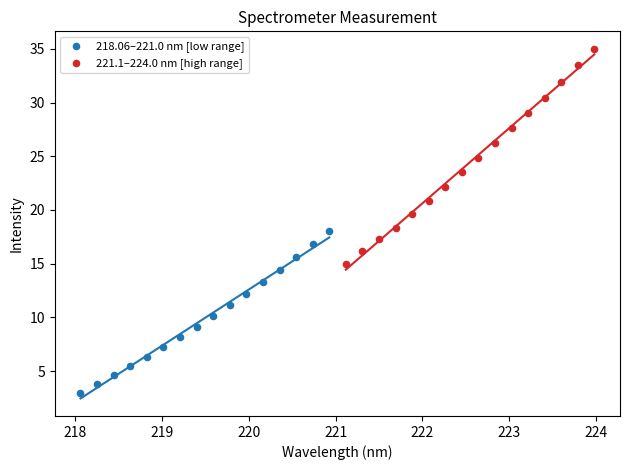

Which series has the widest spread of Y values?

221.1–224.0 nm [high range]